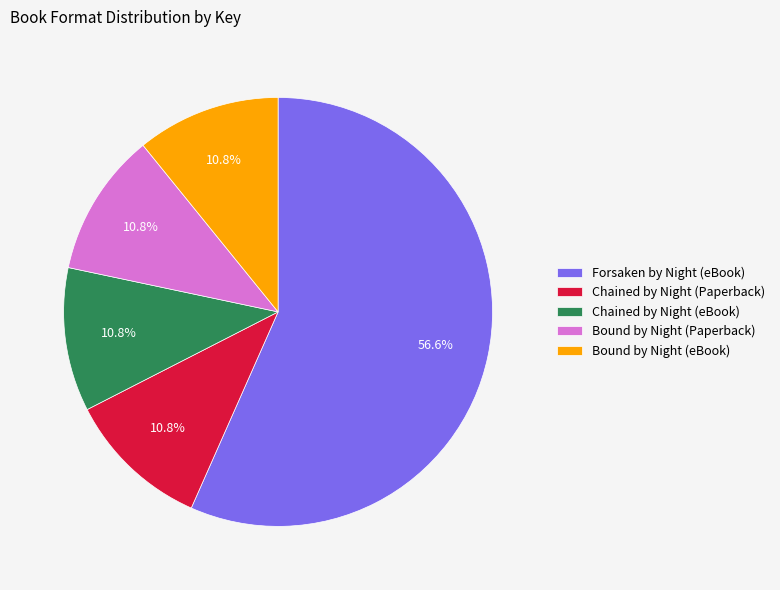

Which slice is the largest?

Forsaken by Night (eBook)